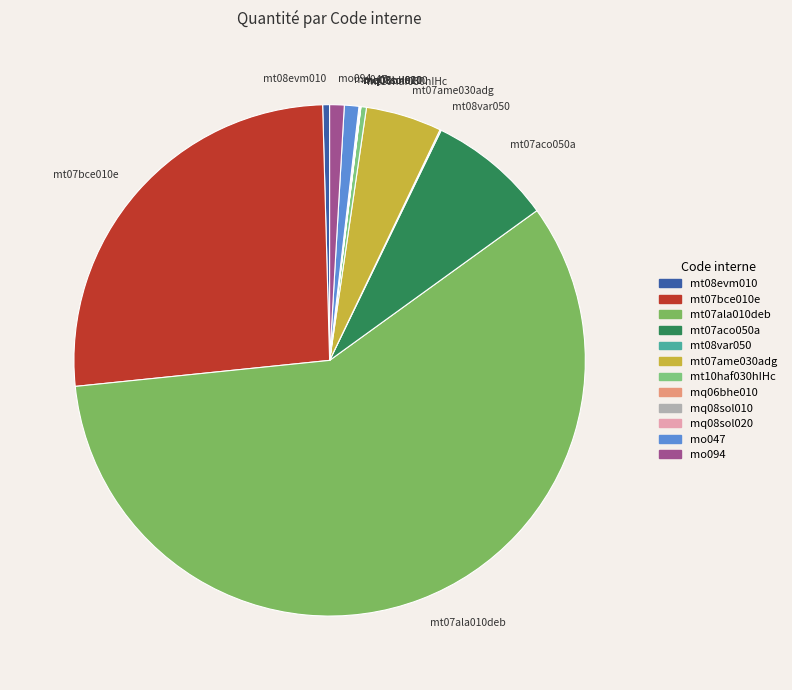

Which slice represents more than half of the pie?

mt07ala010deb